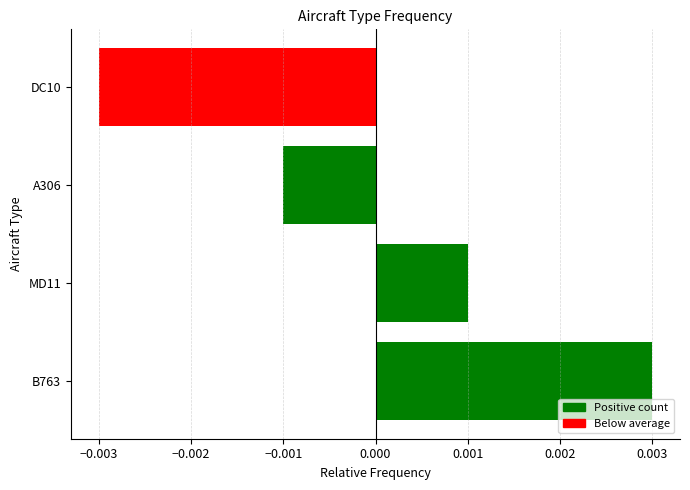

Which label corresponds to the largest value in the chart?

B763